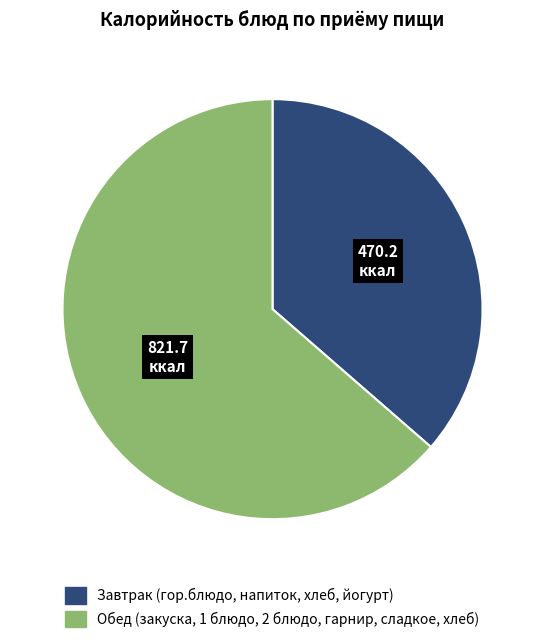

Does any single category account for the majority?

Yes